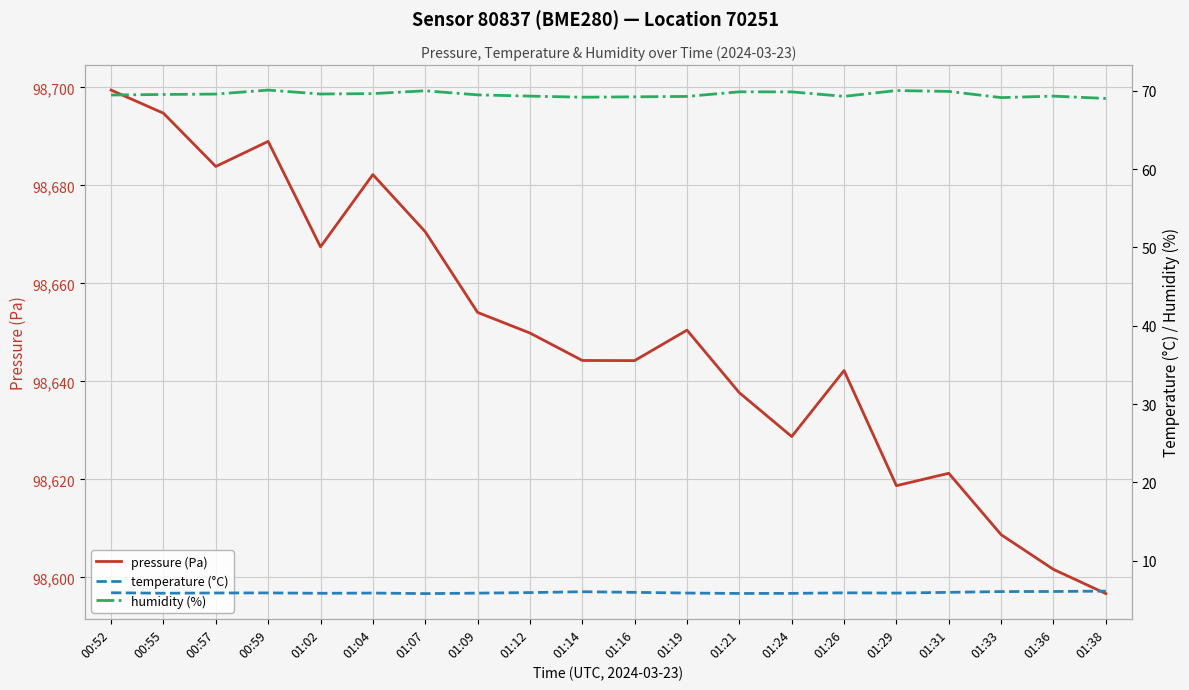

What is the spread (max minus min) of values at 01:33?

98602.7